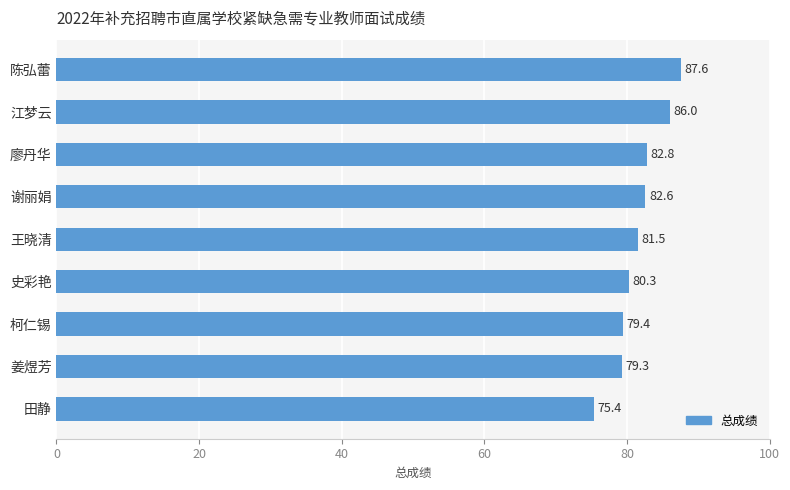

What is the ratio of the value at 谢丽娟 to the value at 史彩艳?

1.0